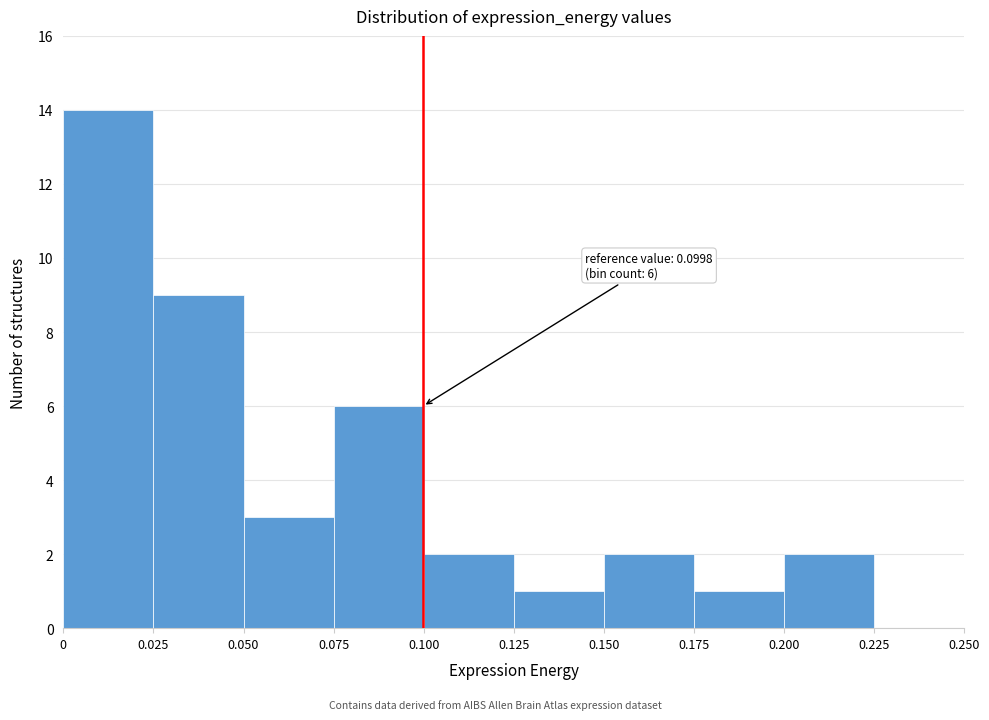

Over which range of the x-axis is the bar tallest?

0 to 0.025